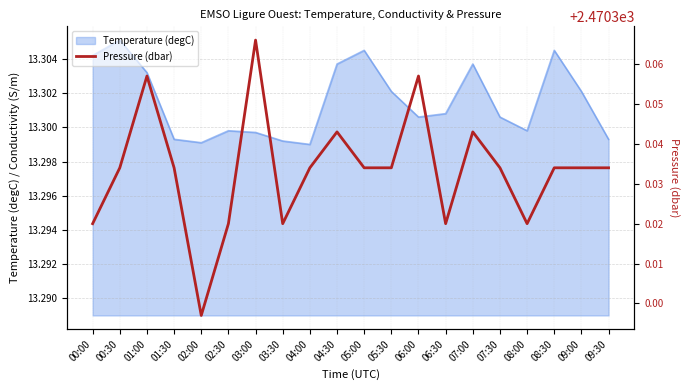

Which has a higher value, 04:00 or 02:00?

04:00